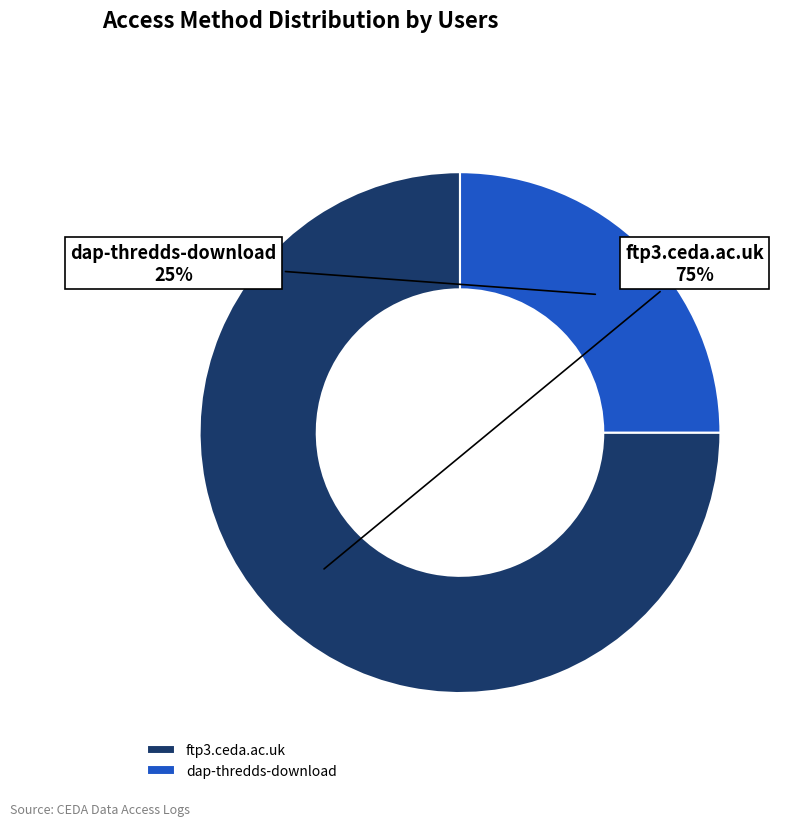

Do ftp3.ceda.ac.uk and dap-thredds-download together represent more than half of the pie?

Yes